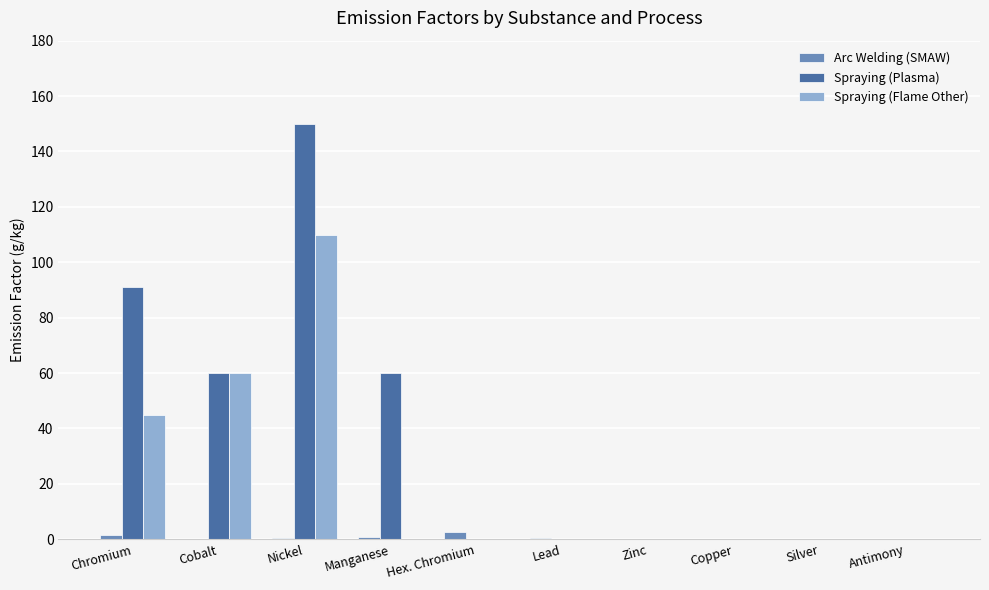

What is the sum of all Spraying (Plasma) values?

360.9